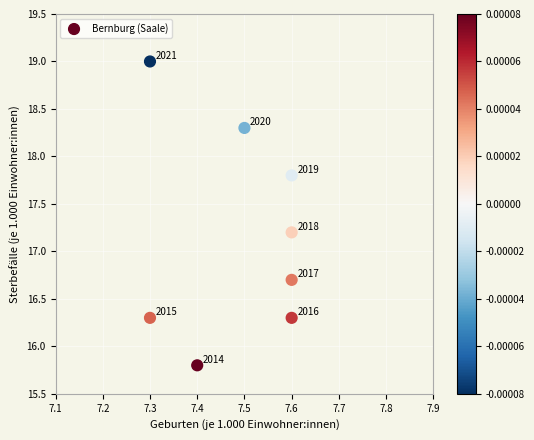

What Y value in the scatter plot is closest to 17?

17.2